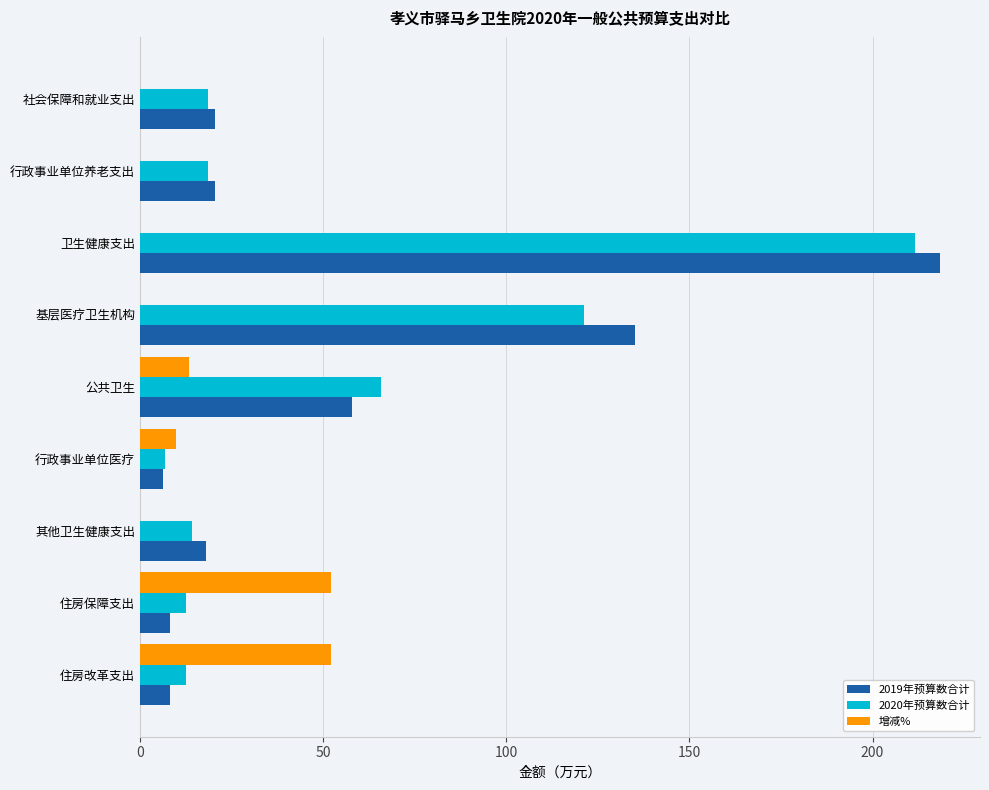

The 2020年预算数合计 series shows 191.1 at 基层医疗卫生机构. True or false?

False